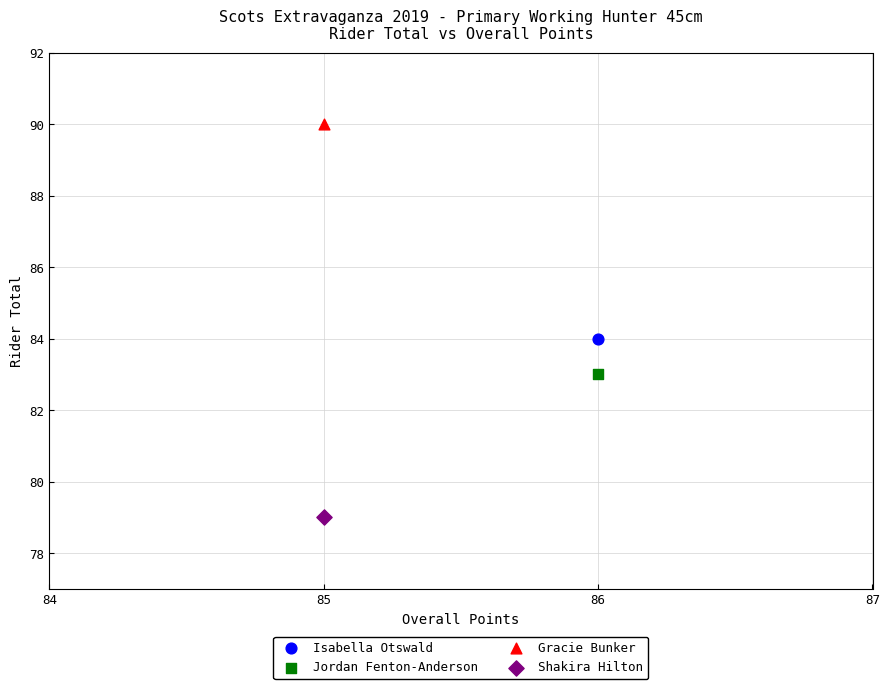

What are all the series names shown in the legend?

Isabella Otswald, Jordan Fenton-Anderson, Gracie Bunker, Shakira Hilton